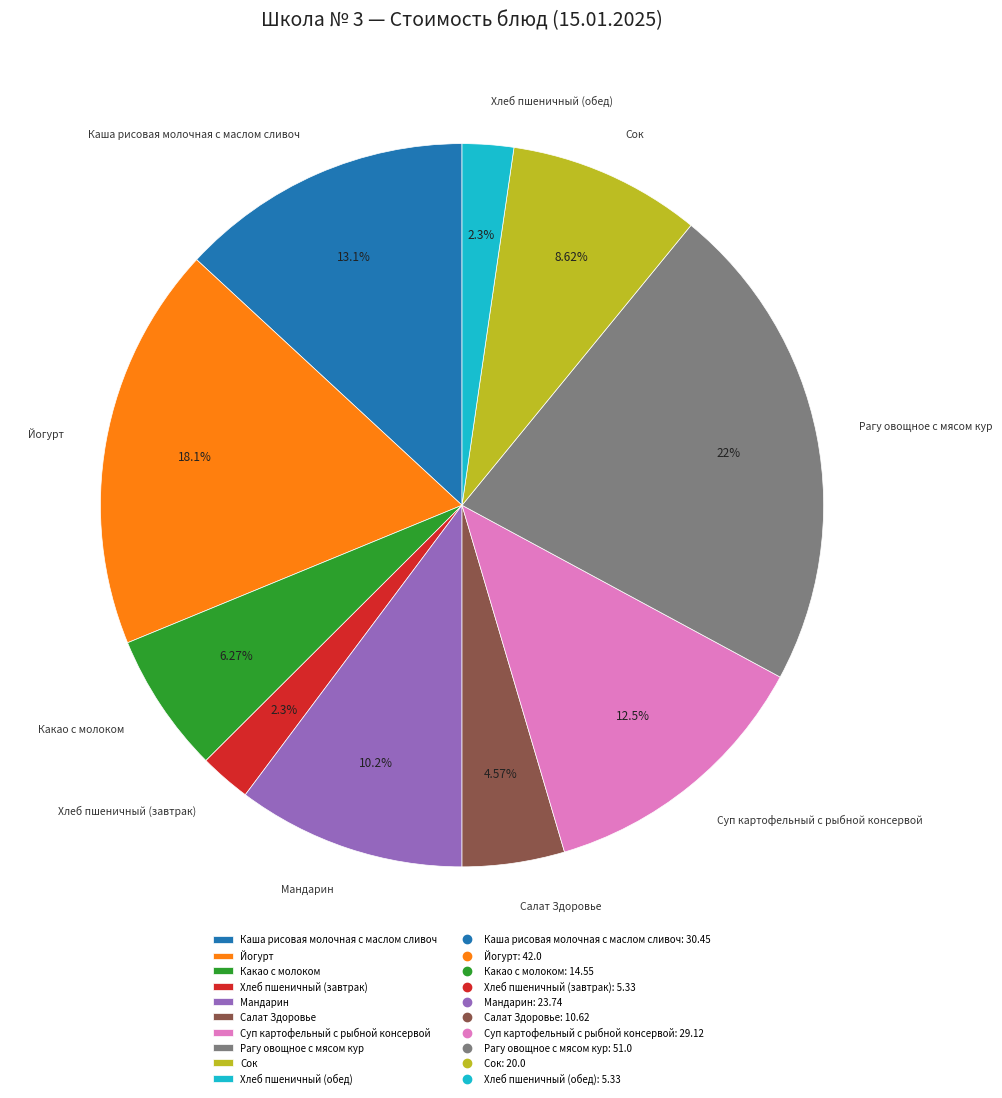

The Какао с молоком slice represents 20% of the pie. True or false?

False